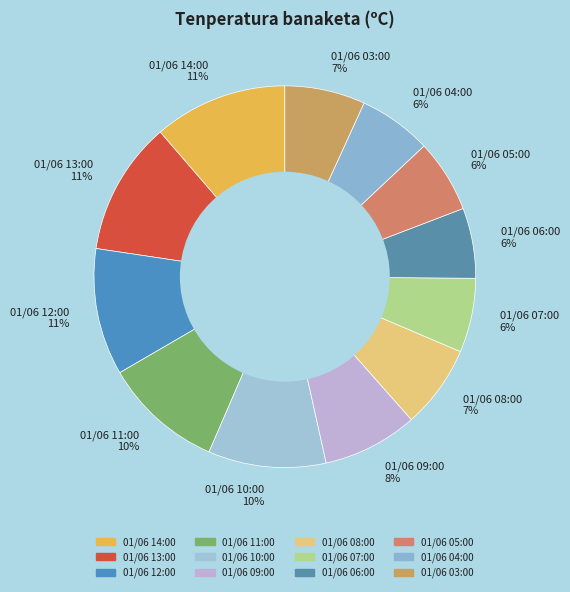

To the nearest percent, what percentage of the pie is 01/06 11:00 10%?

10%